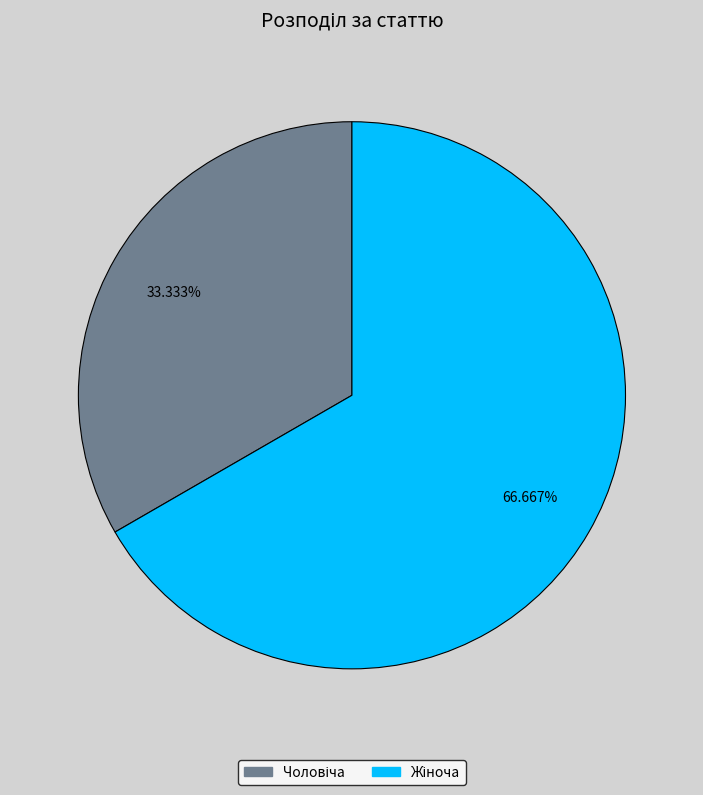

Does any single category account for the majority?

Yes